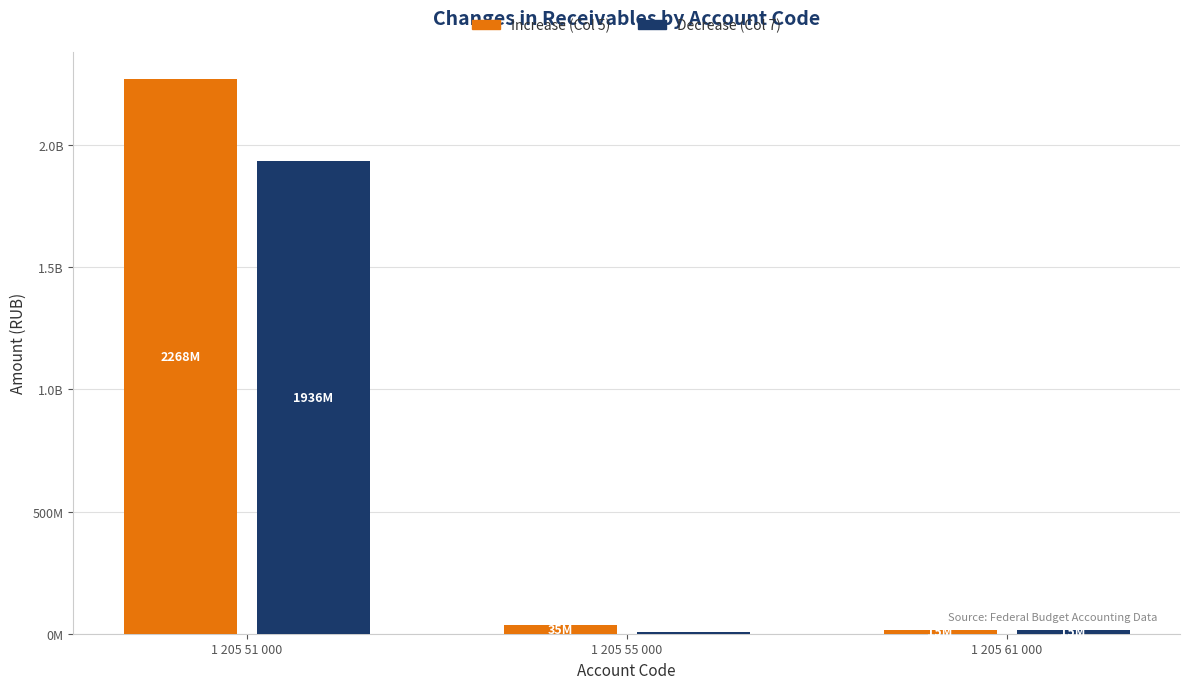

Rank the series by their average value, from highest to lowest.

Increase (Col 5), Decrease (Col 7)